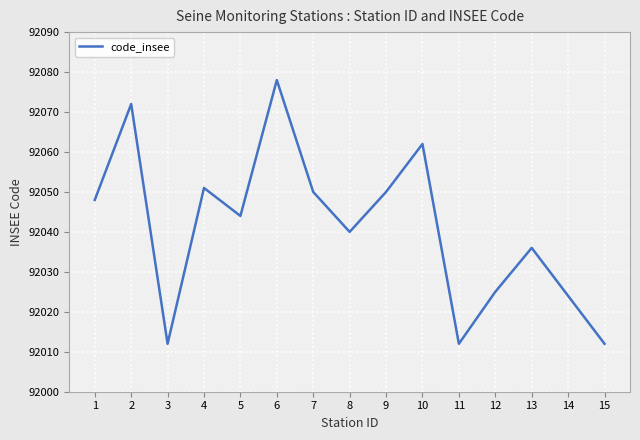

The value at 15 is 161663. True or false?

False